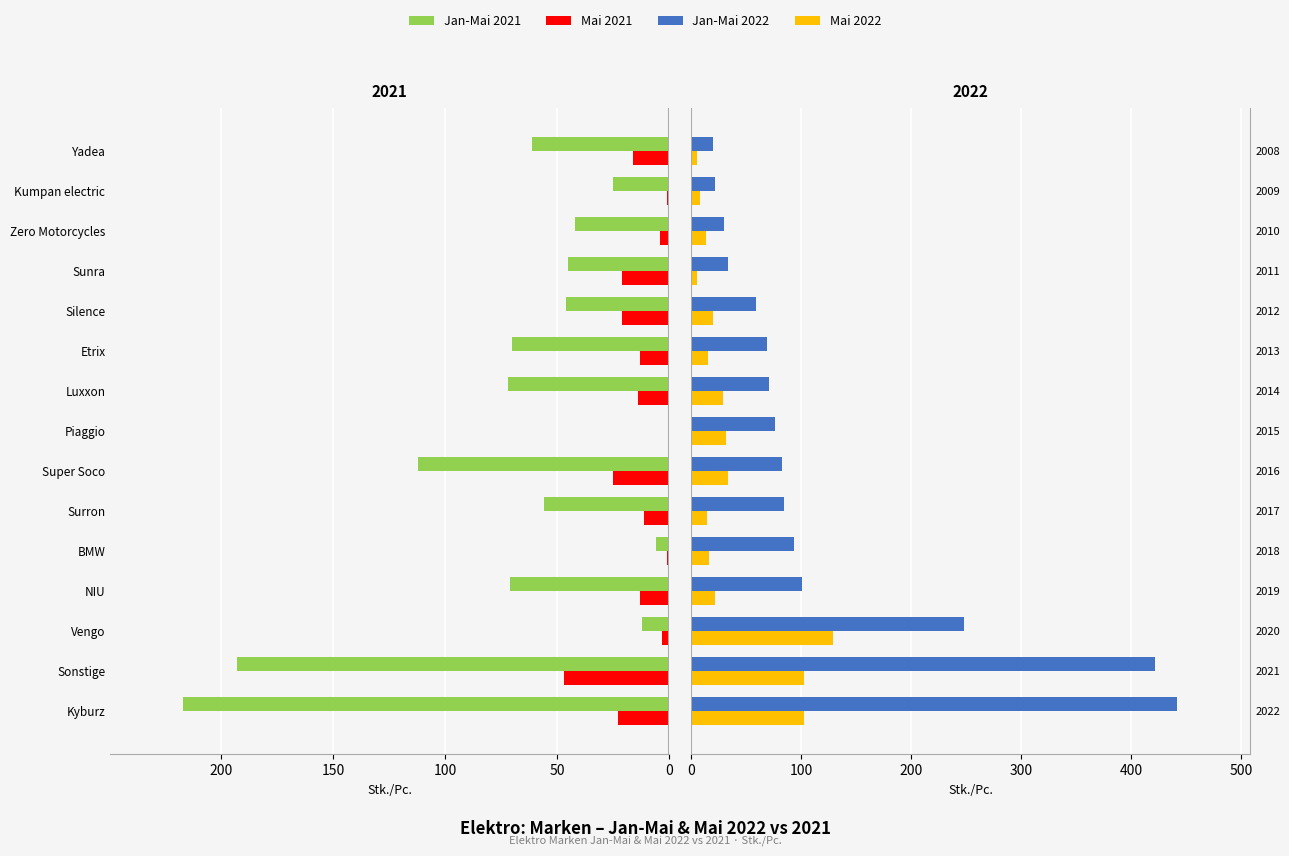

How many groups of bars are there?

15